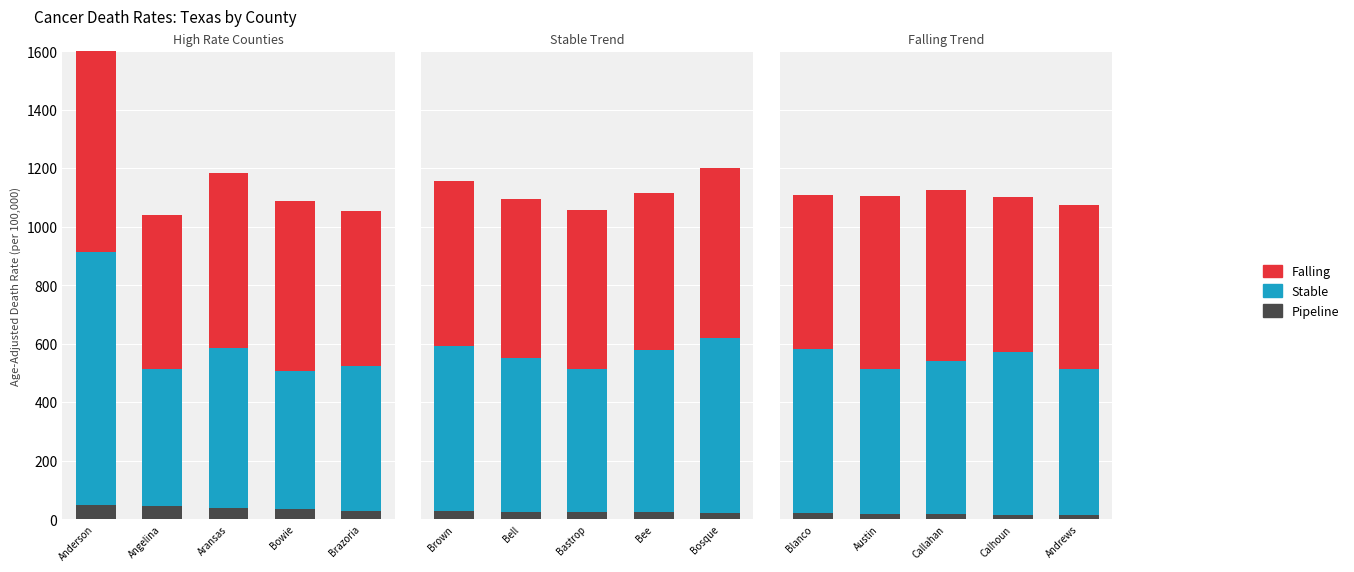

What is the difference between the Falling values at Calhoun and Austin?

62.7